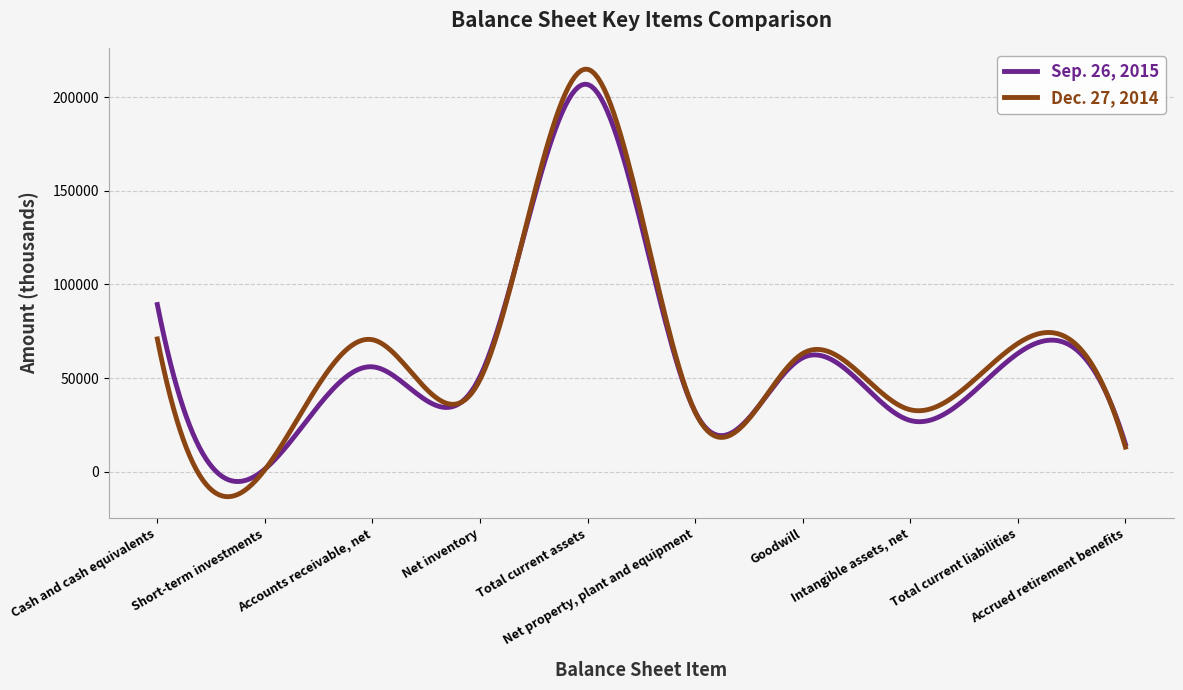

What are all the series names shown in the legend?

Sep. 26, 2015, Dec. 27, 2014